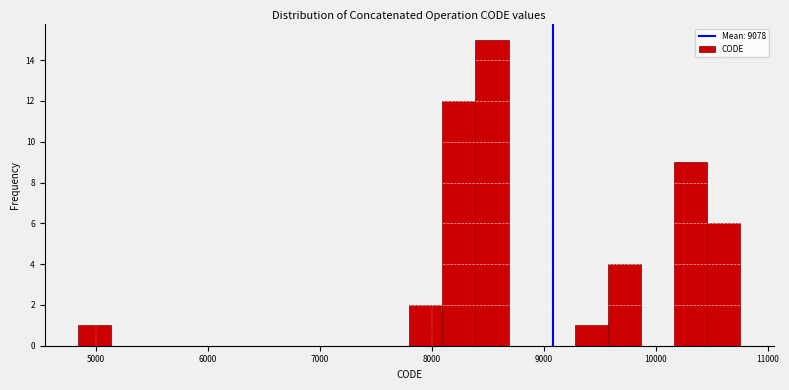

Read against the x-axis, roughly where is the centre of the tallest bar?

8500